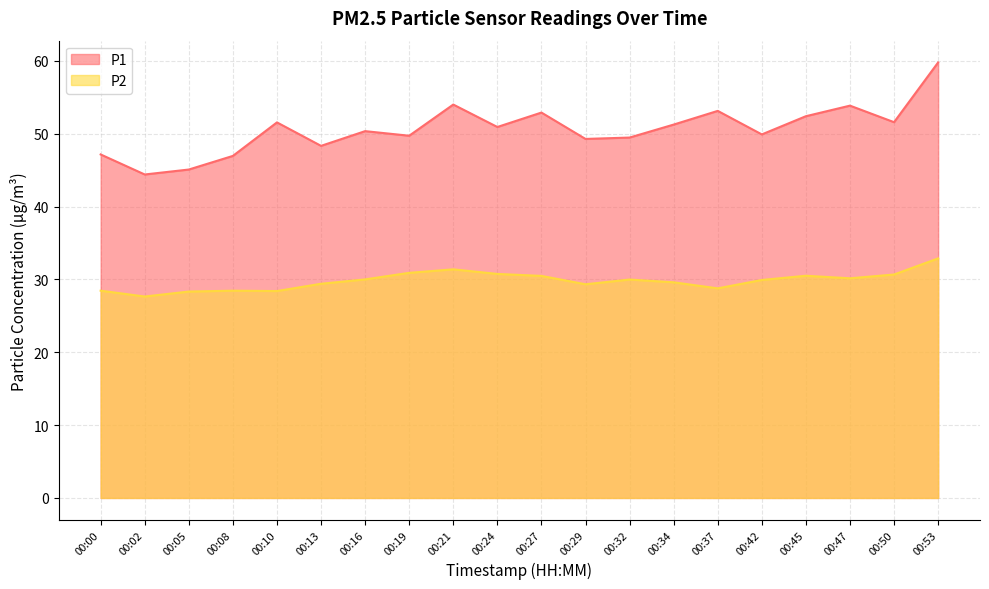

Which label corresponds to the largest value in the chart?

00:53